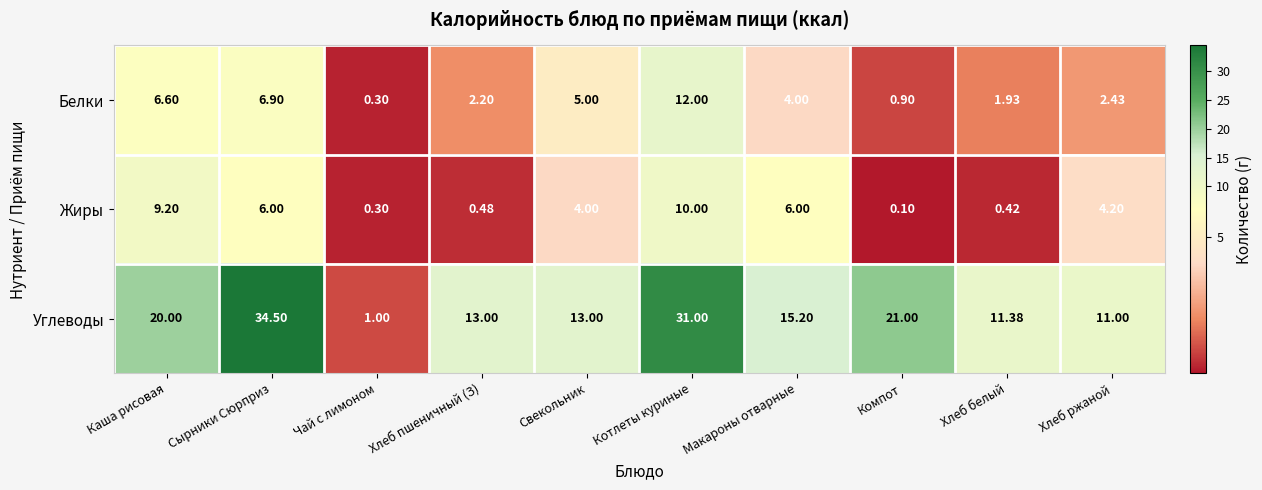

At which category is the sum across all series the highest?

Котлеты куриные